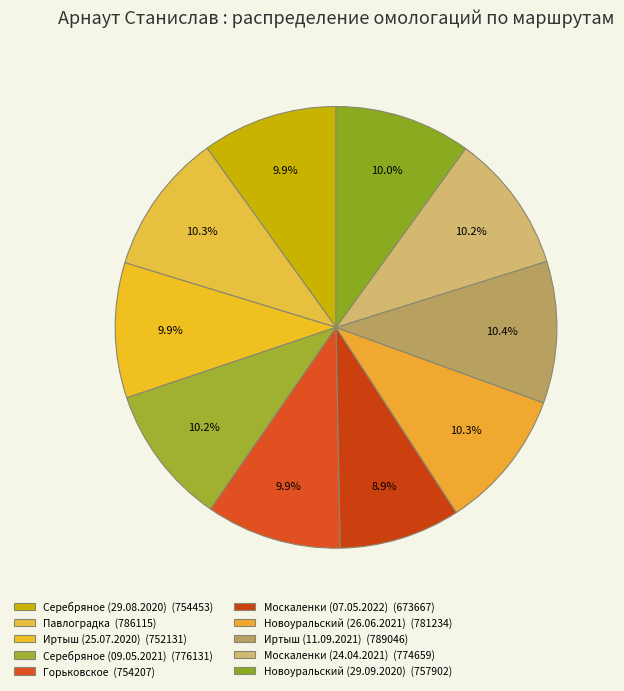

Rank the categories by value from lowest to highest.

Москаленки (07.05.2022), Иртыш (25.07.2020), Горьковское, Серебряное (29.08.2020), Новоуральский (29.09.2020), Москаленки (24.04.2021), Серебряное (09.05.2021), Новоуральский (26.06.2021), Павлоградка, Иртыш (11.09.2021)